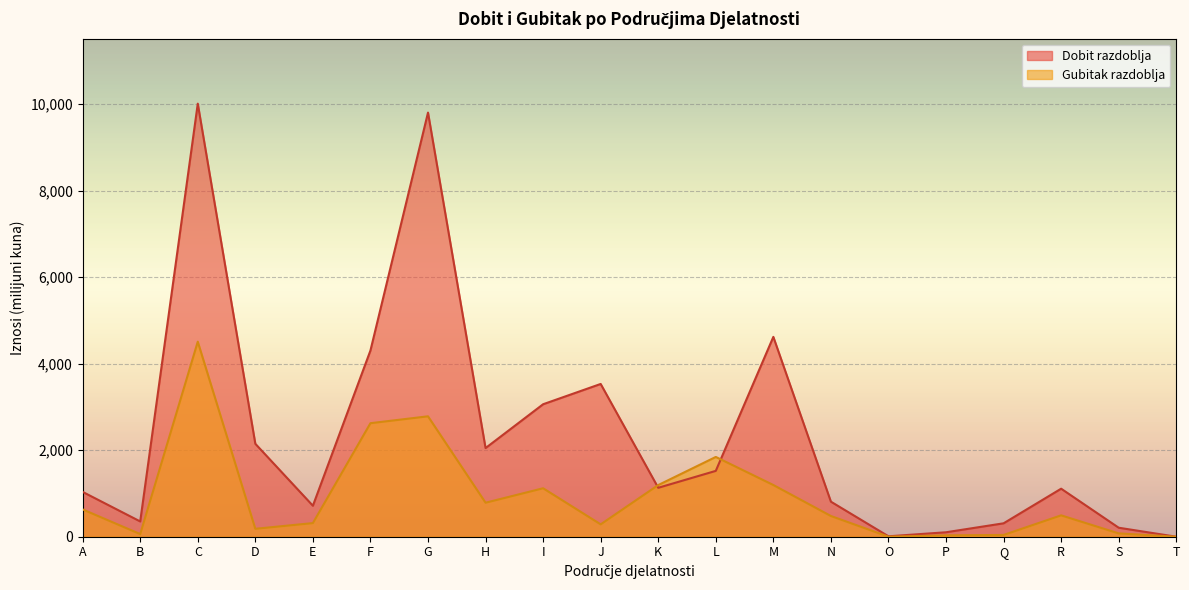

Between K and M, which series saw the biggest shift?

Dobit razdoblja